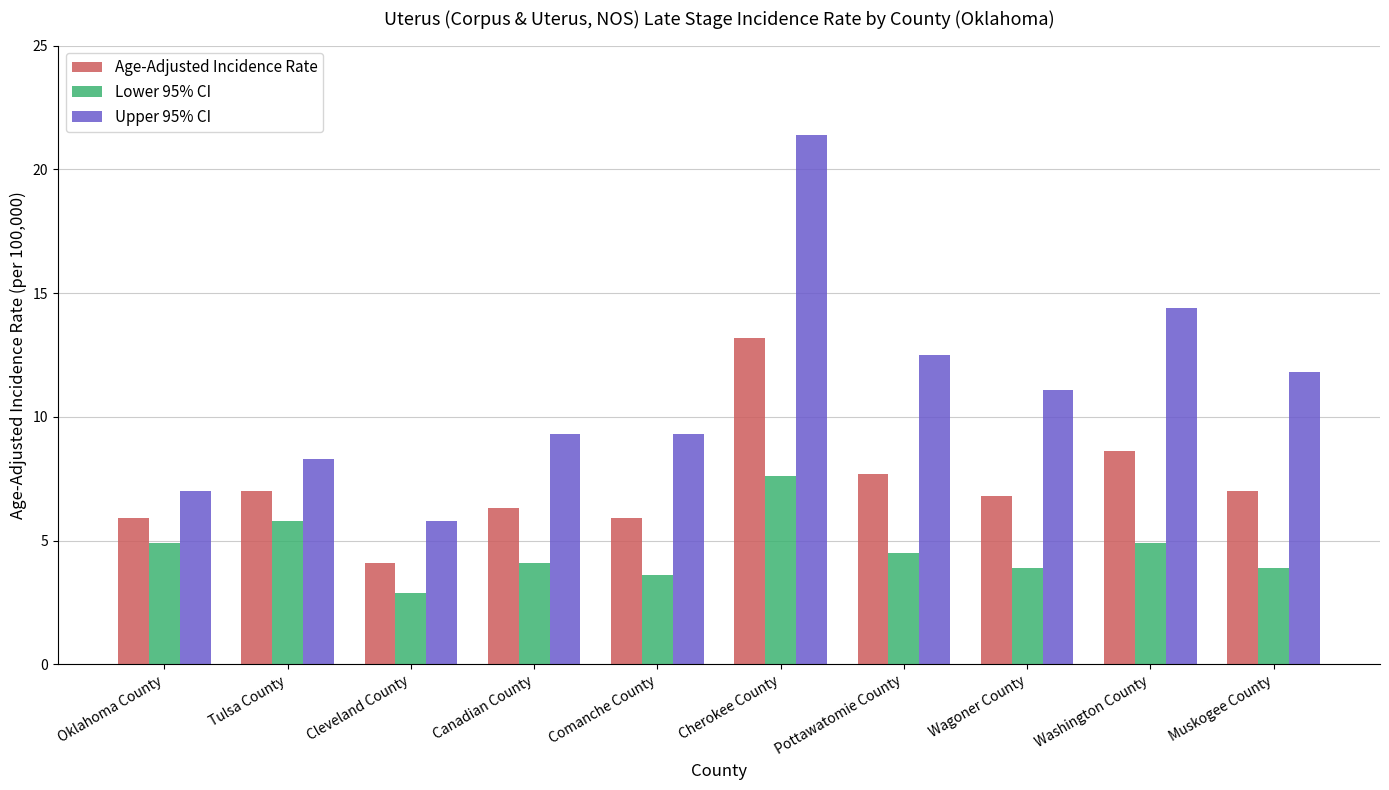

The Lower 95% CI series shows 3.9 at Muskogee County. True or false?

True